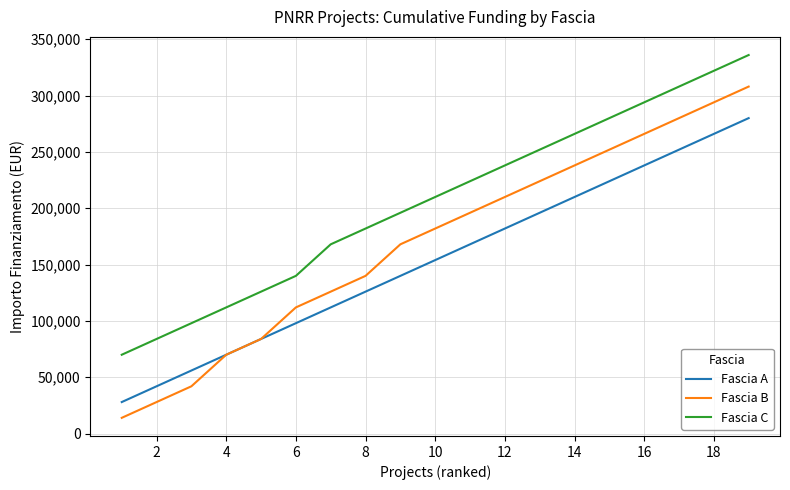

What is the average value of the Fascia C series?

205579